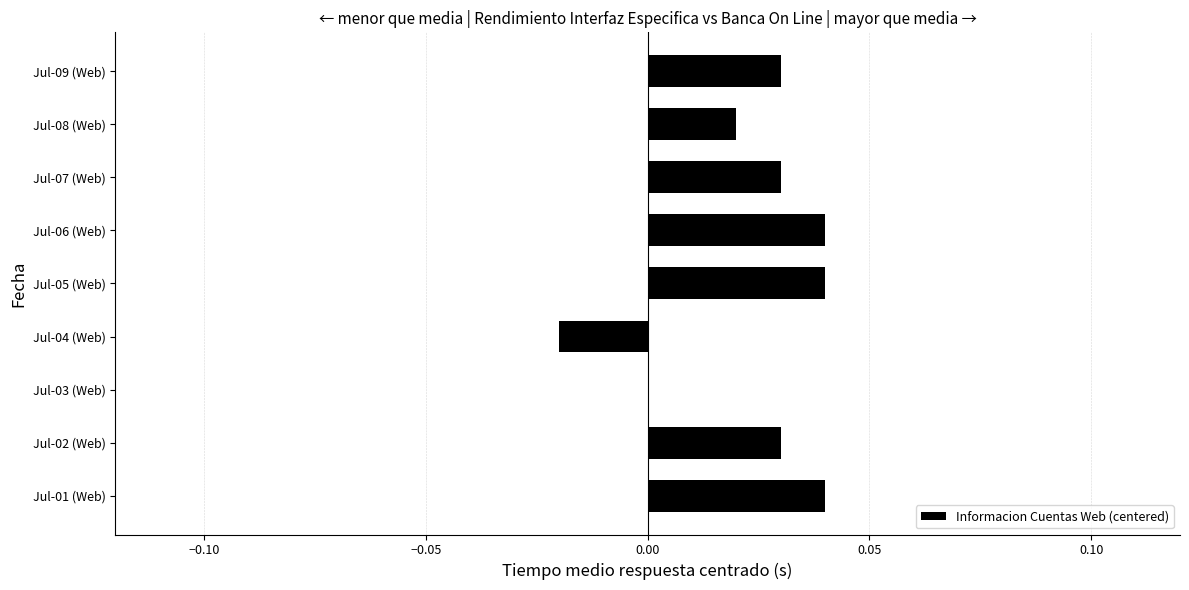

At which label is the value closest to 0?

Jul-03 (Web)